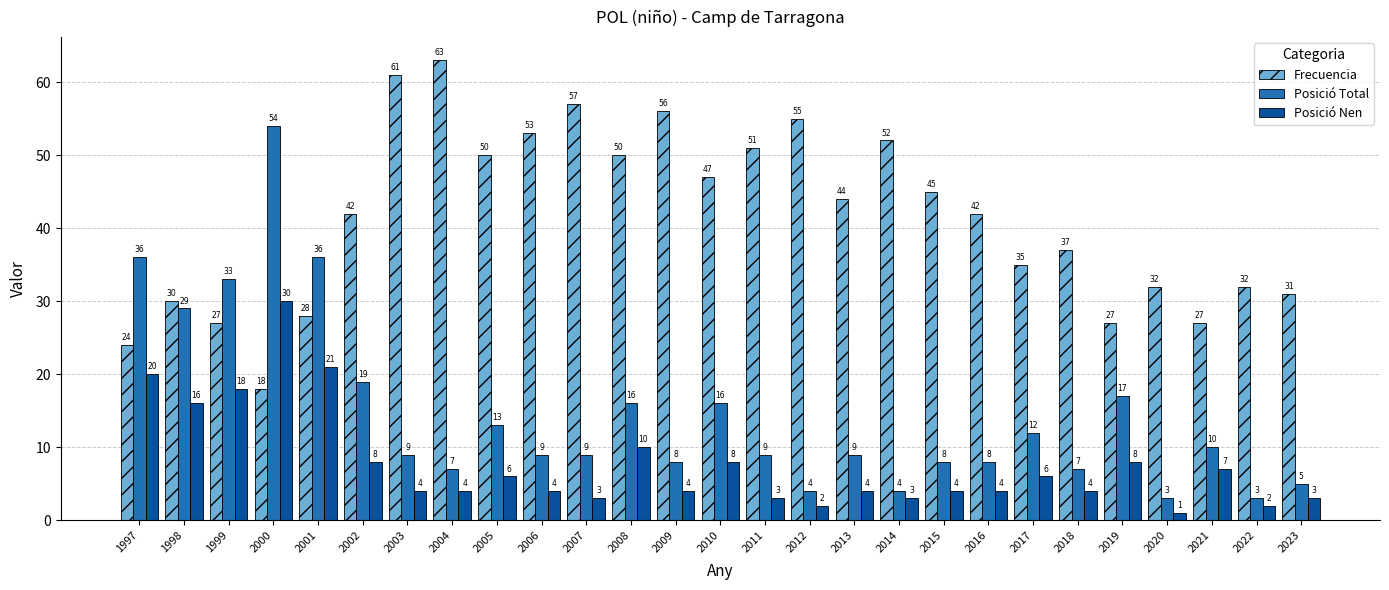

Count the number of data series in this chart.

3